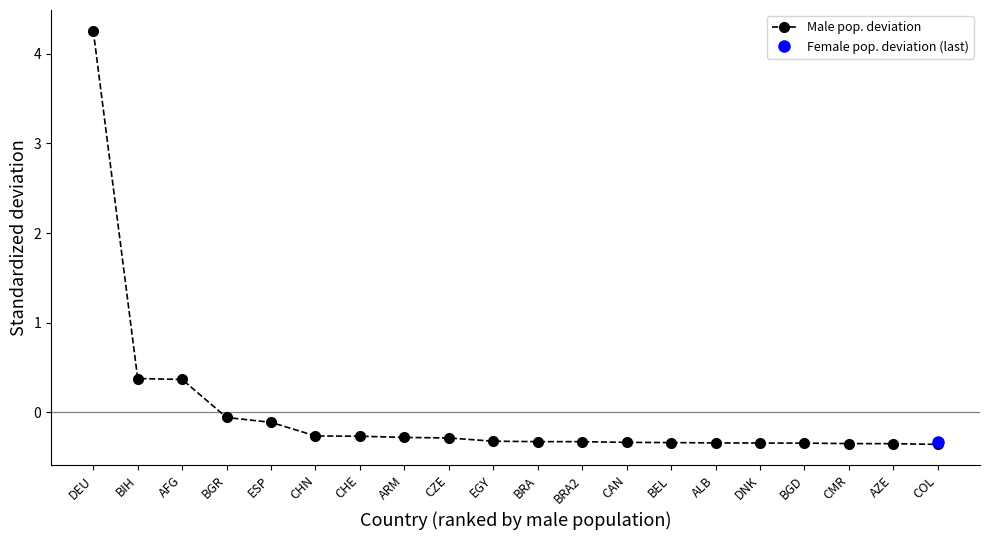

What is the sum of the values at BIH and CHN?

0.1